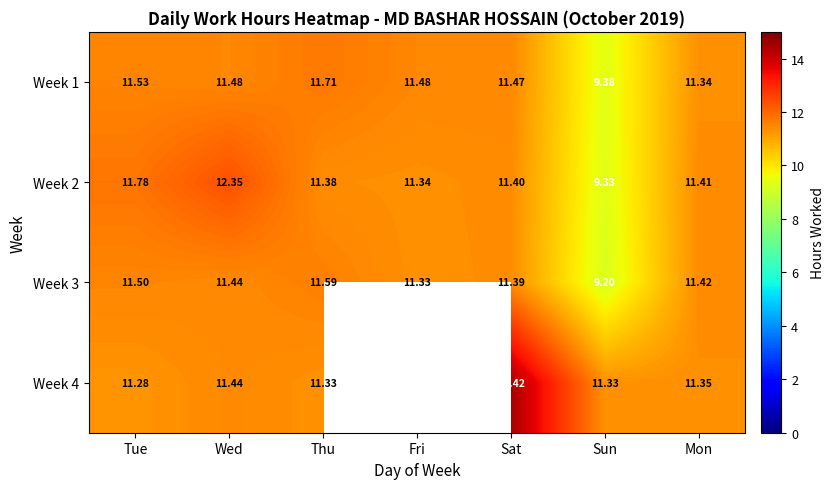

Where is Week 1 nearest to the value 10?

Sun